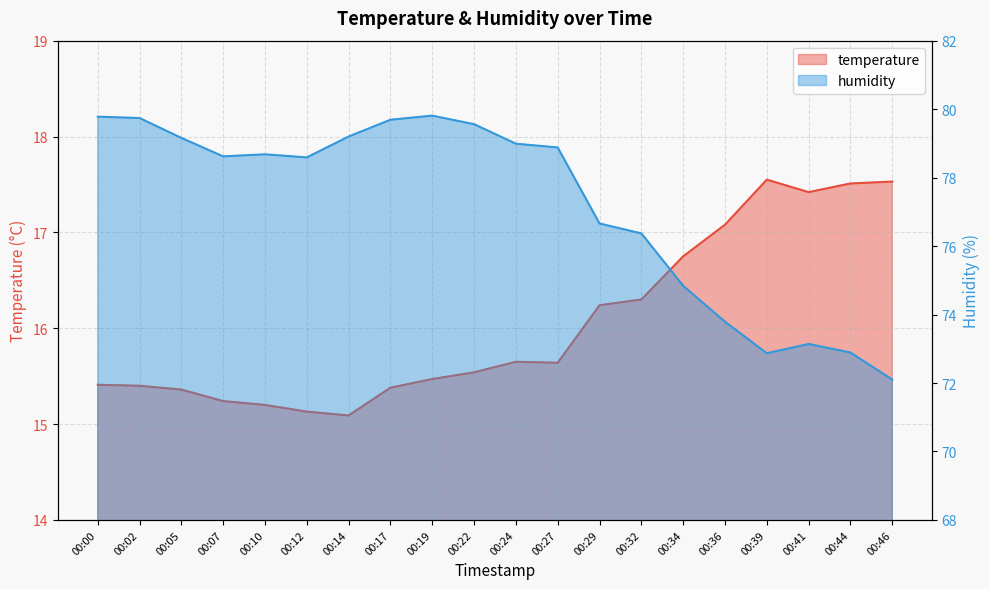

Reading left to right, extract all data points from this chart.

temperature: 15.4	15.4	15.4	15.2	15.2	15.1	15.1	15.4	15.5	15.5	15.7	15.6	16.2	16.3	16.8	17.1	17.6	17.4	17.5	17.5
humidity: 79.8	79.7	79.2	78.6	78.7	78.6	79.2	79.7	79.8	79.6	79.0	78.9	76.7	76.4	74.8	73.8	72.9	73.1	72.9	72.1